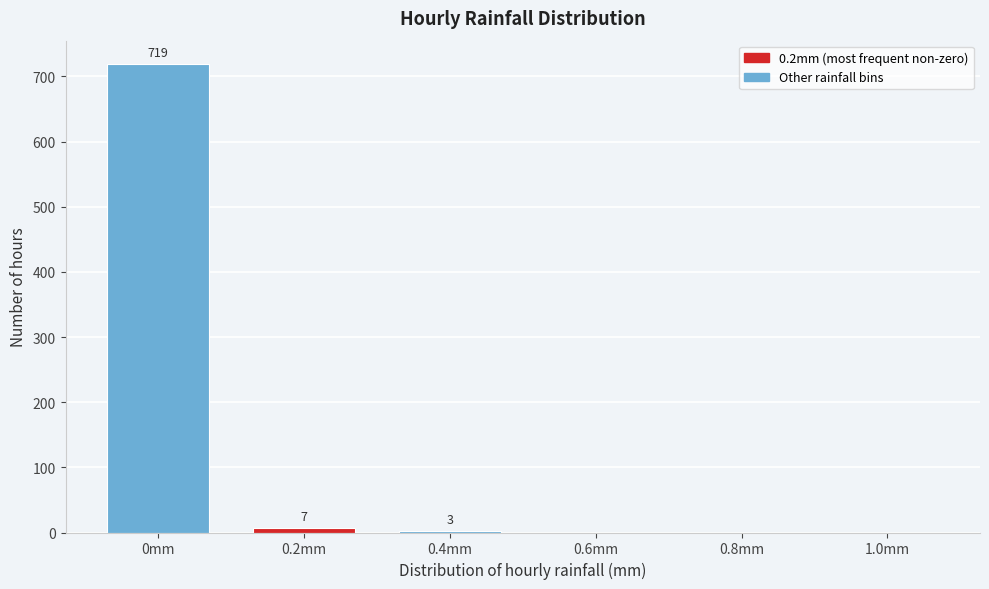

Reading right to left, list all the values displayed in this chart.

1.0mm=0	0.8mm=0	0.6mm=0	0.4mm=3	0.2mm=7	0mm=719